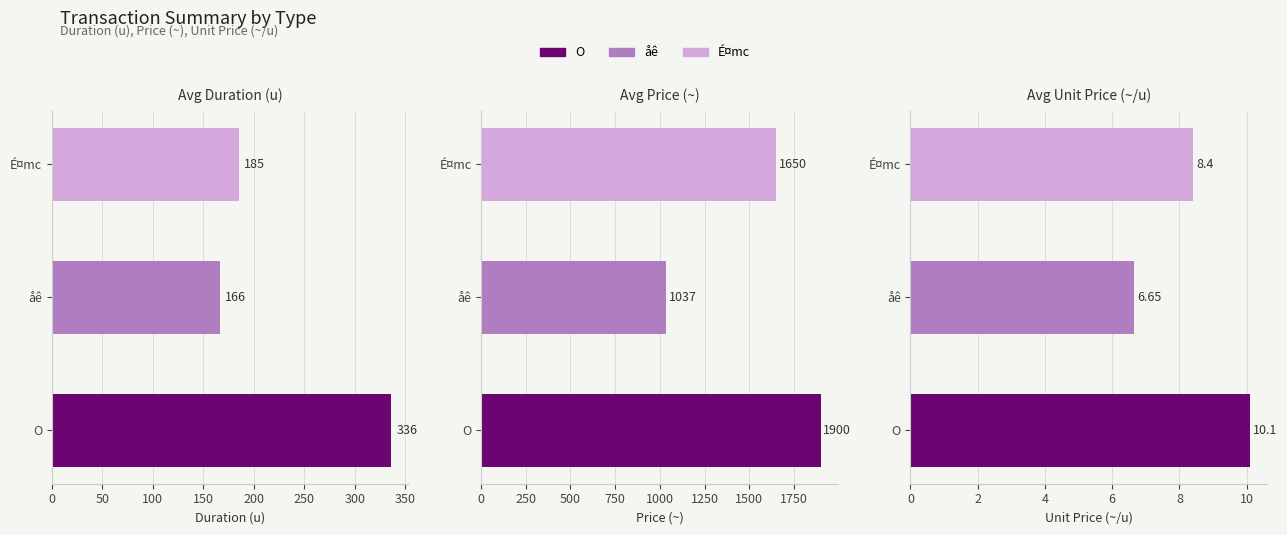

What is the value of the Unit Price (~/u) bar at the 2nd from the left?

6.7